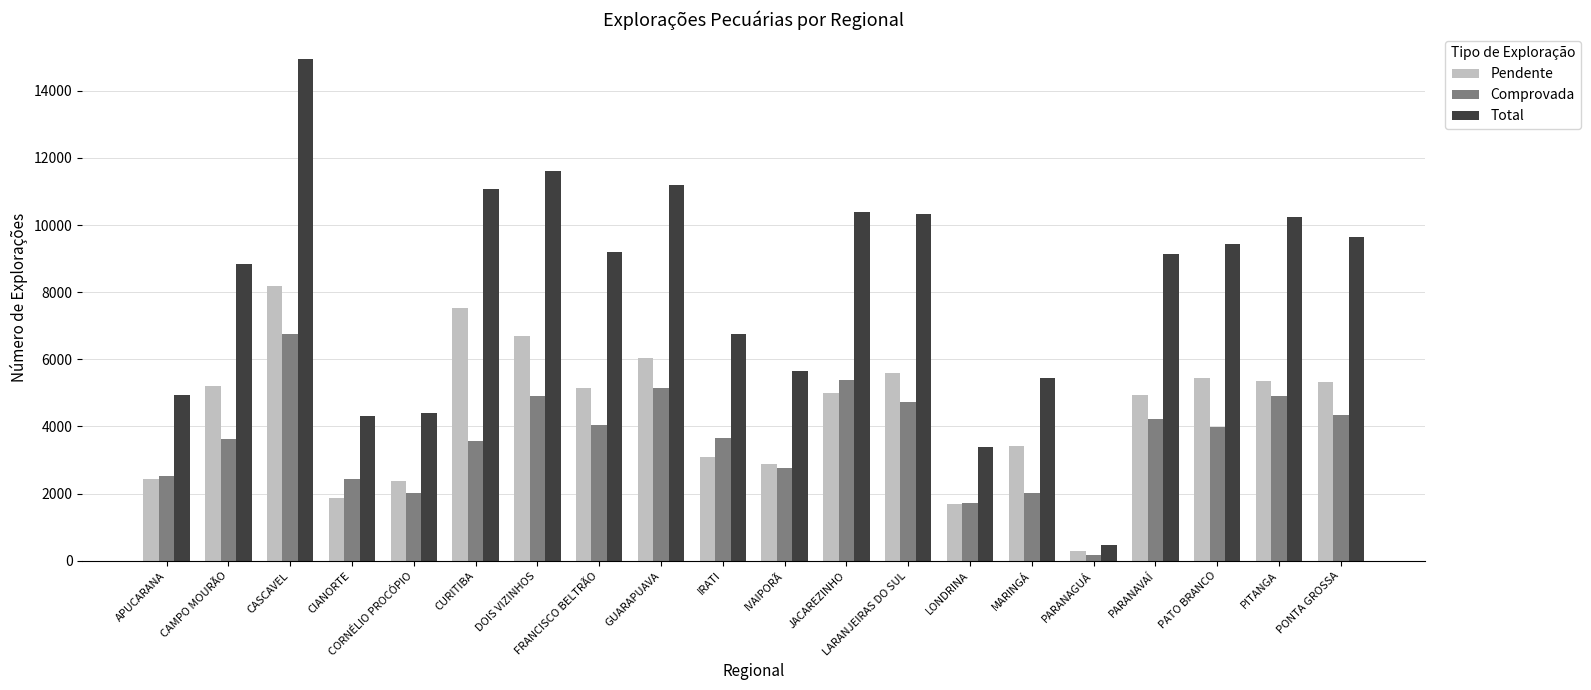

What is the difference between the highest and lowest values at CORNÉLIO PROCÓPIO?

2390